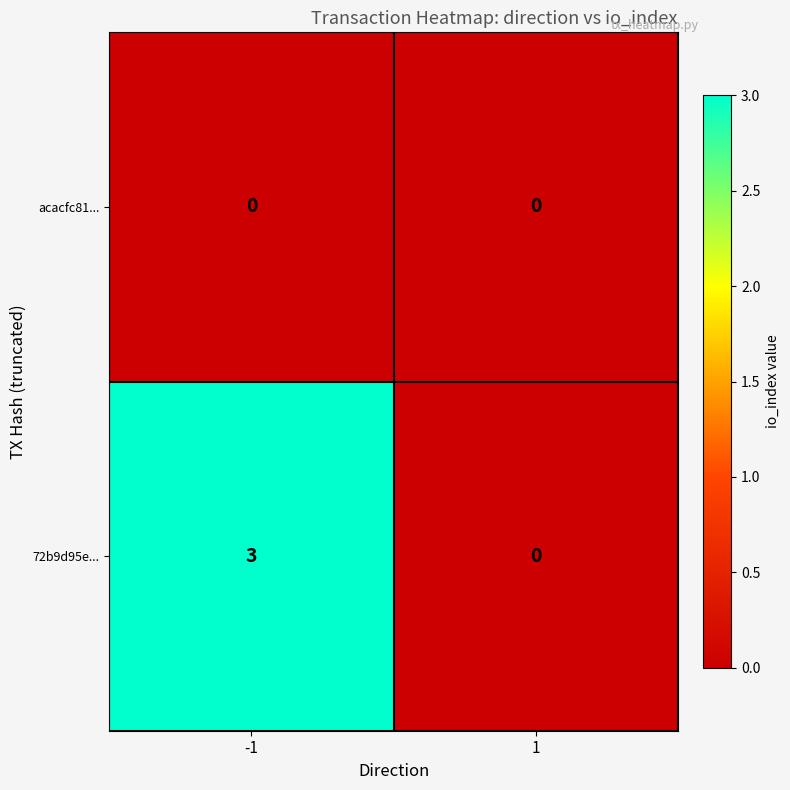

What is the total value across all series at -1?

3